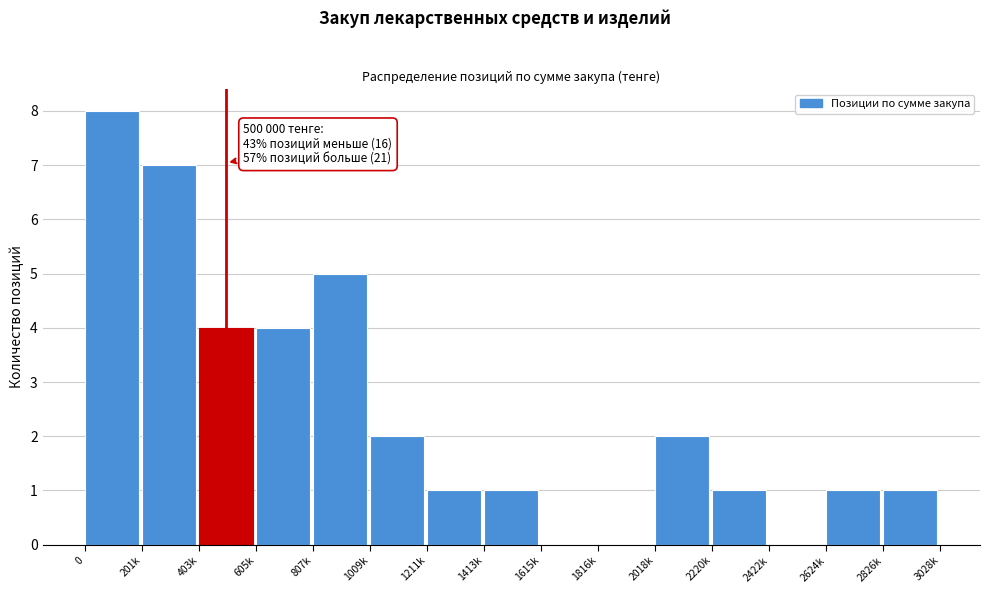

Reading left to right, extract all data points from this chart.

0=8	201k=7	403k=4	605k=4	807k=5	1009k=2	1211k=1	1413k=1	1615k=0	1816k=0	2018k=2	2220k=1	2422k=0	2624k=1	2826k=1